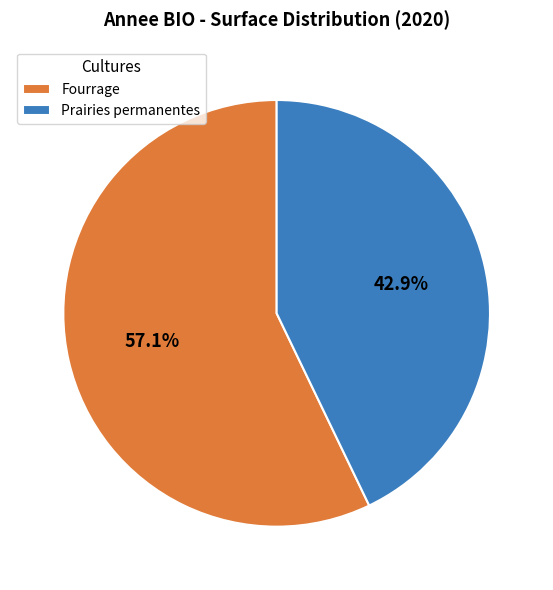

Is there a majority slice in this chart?

Yes